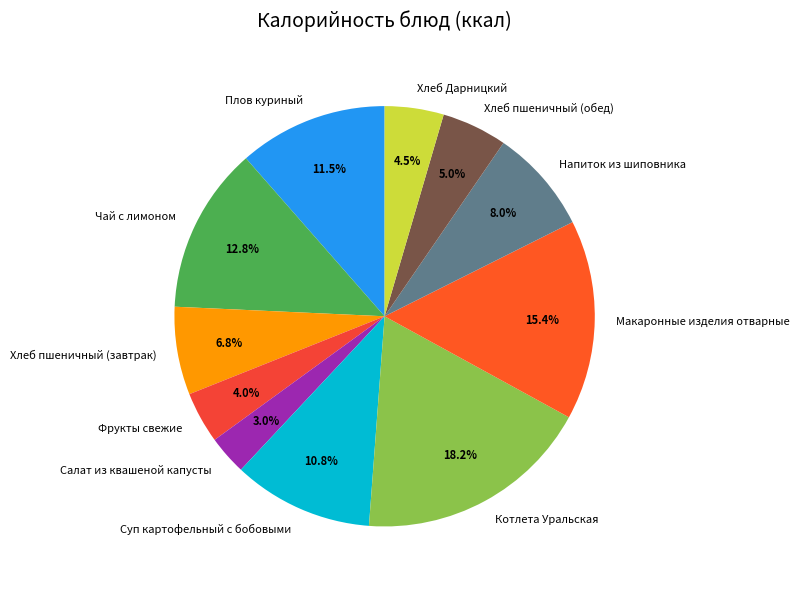

To the nearest percent, what is the average slice percentage?

9%